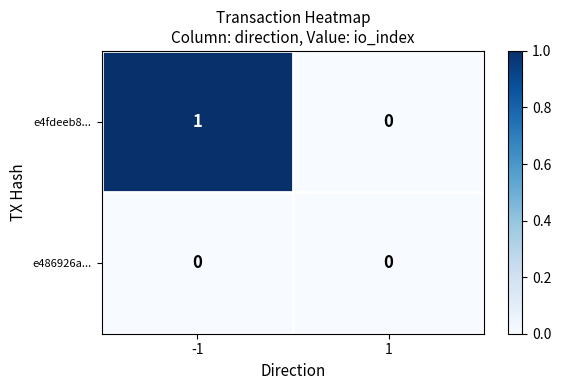

At which category is the sum across all series the highest?

-1